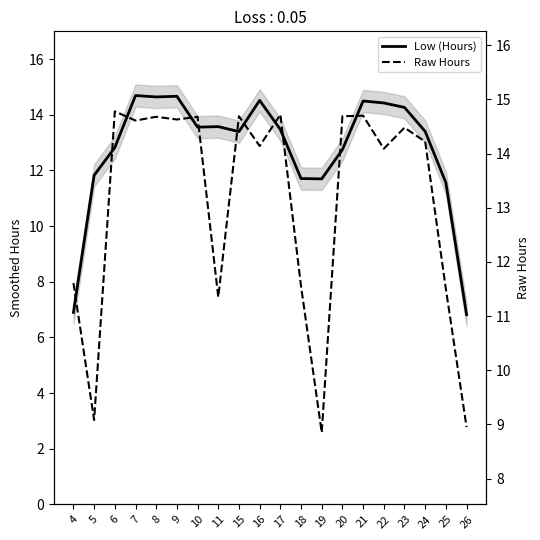

How many interior local peaks does the Raw Hours series have?

7